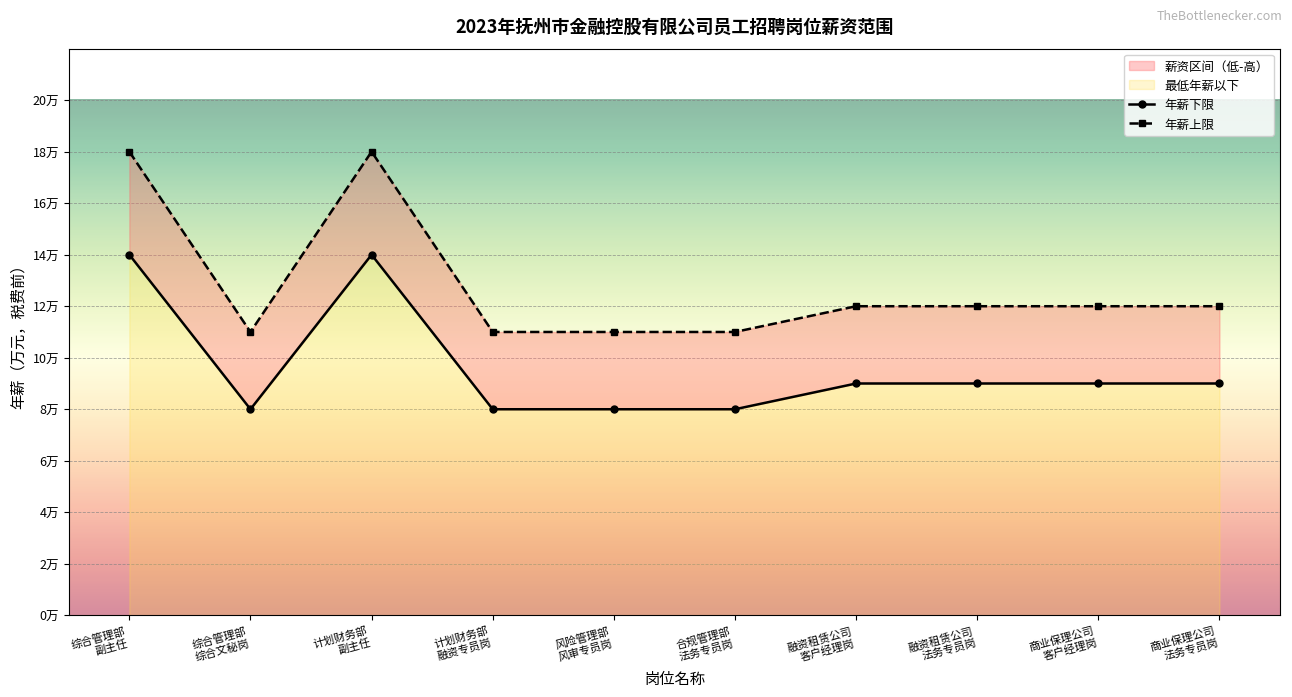

Rank the series by their average value, from highest to lowest.

年薪上限, 年薪下限